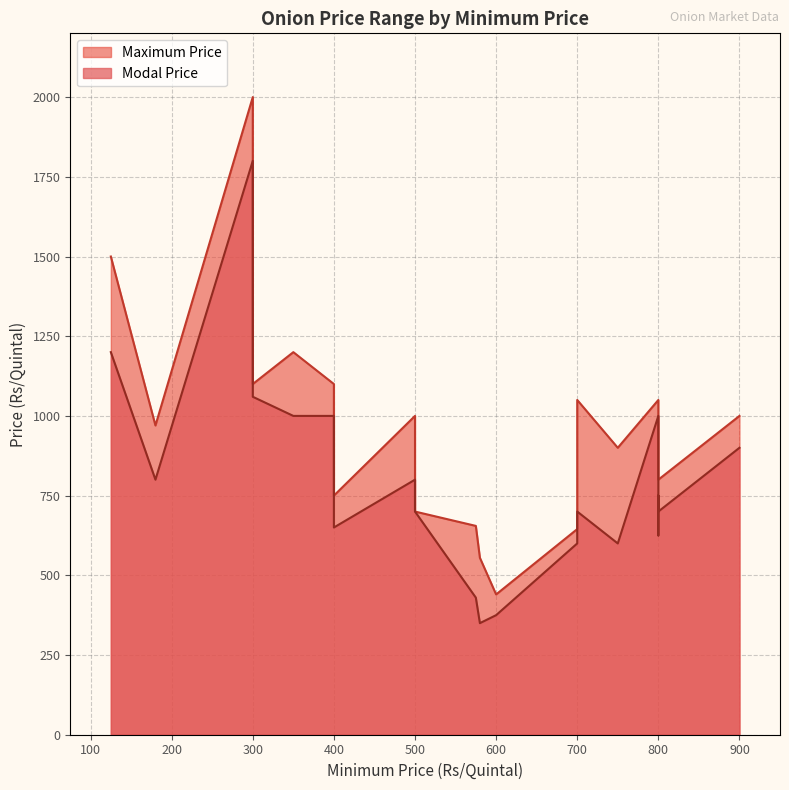

In Modal Price, how many points are higher than both neighbors (excluding endpoints)?

5